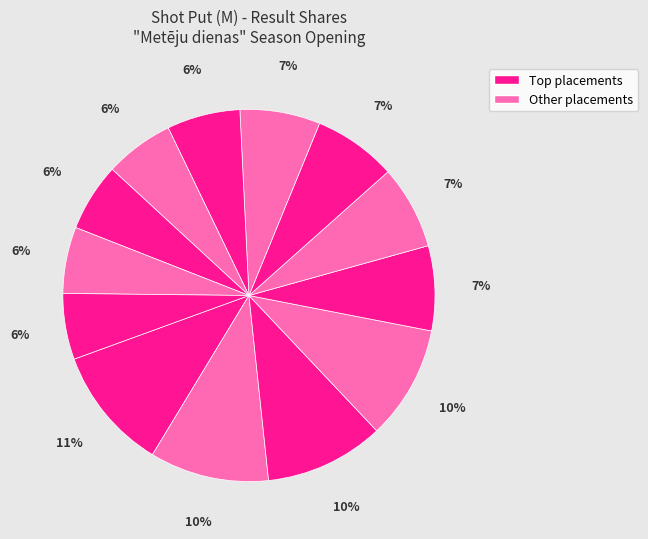

How many slices are in this pie chart?

13